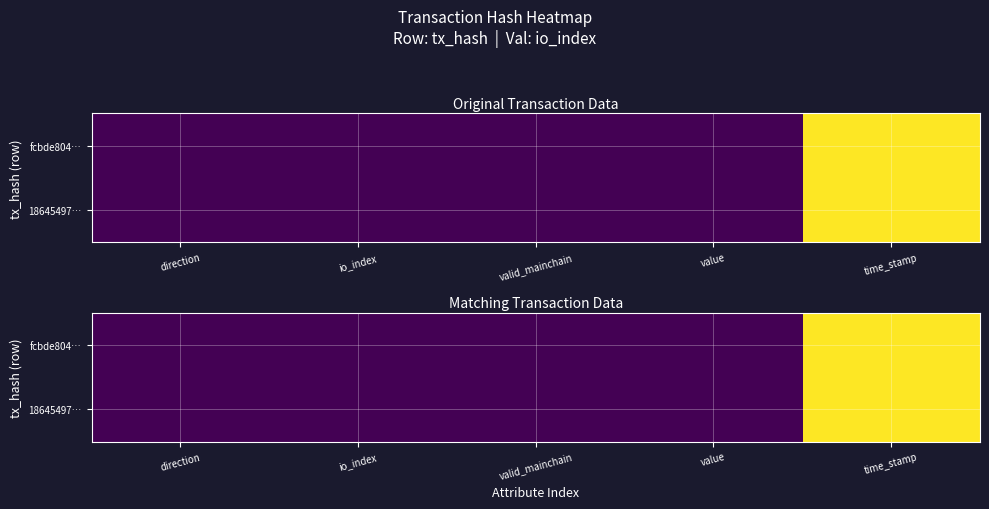

Count the number of categories in the chart.

5